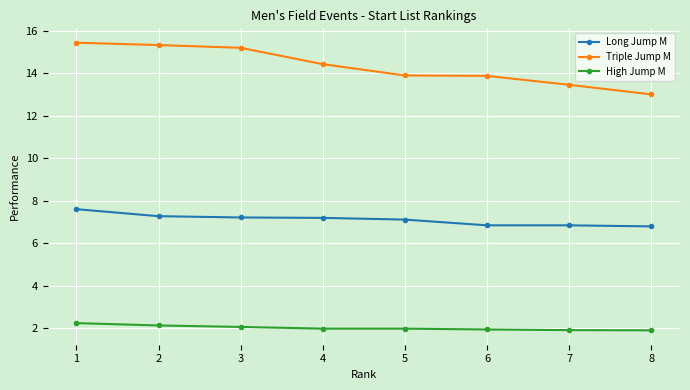

What is the value of the Long Jump M point at the 6th from the left?

6.8